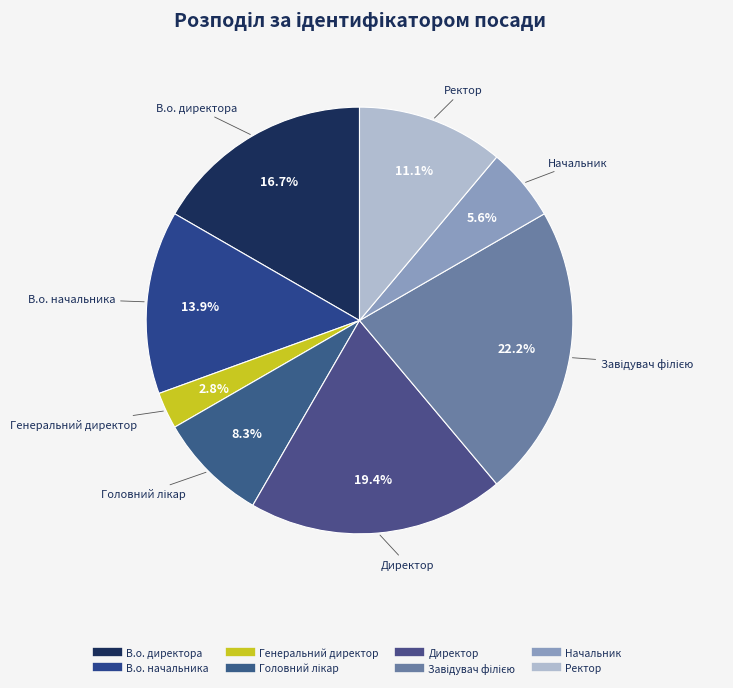

To the nearest percent, what is the average slice percentage?

12%